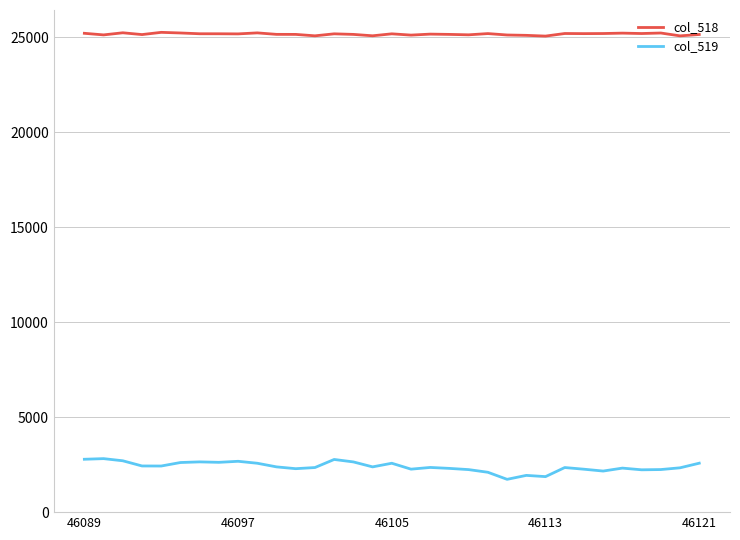

Which series has the largest total across all categories?

col_518